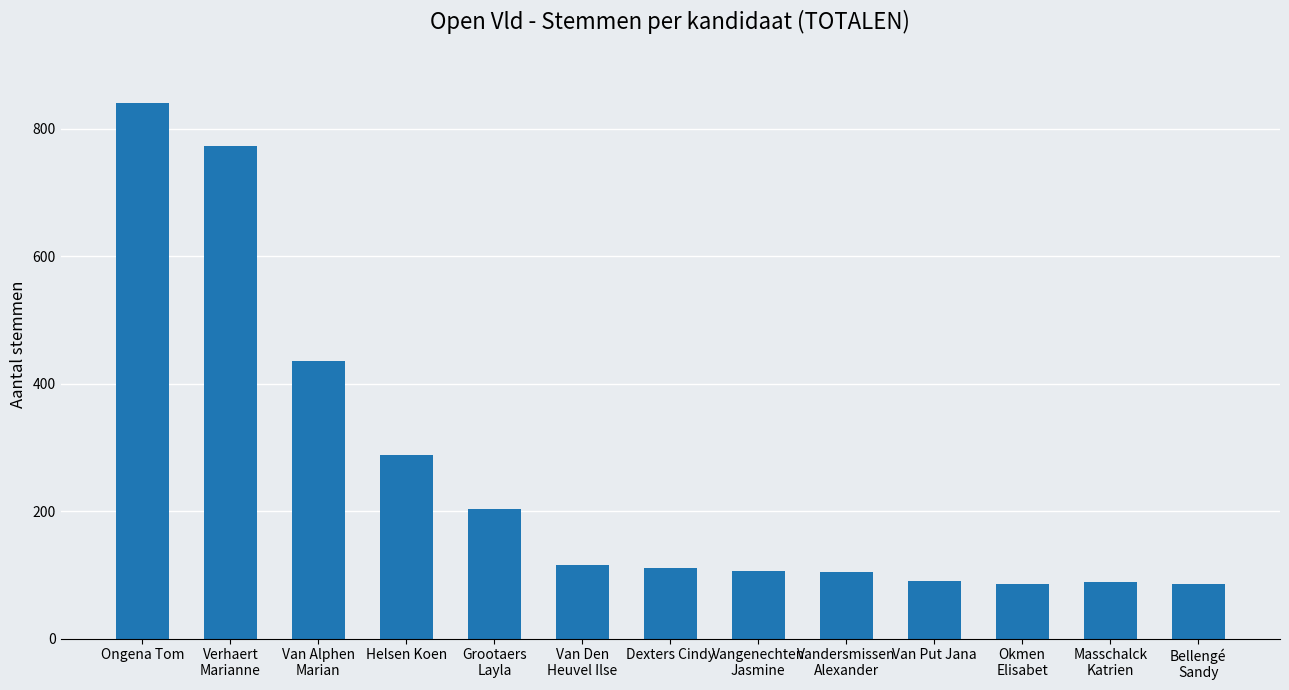

What is the greatest value displayed?

840